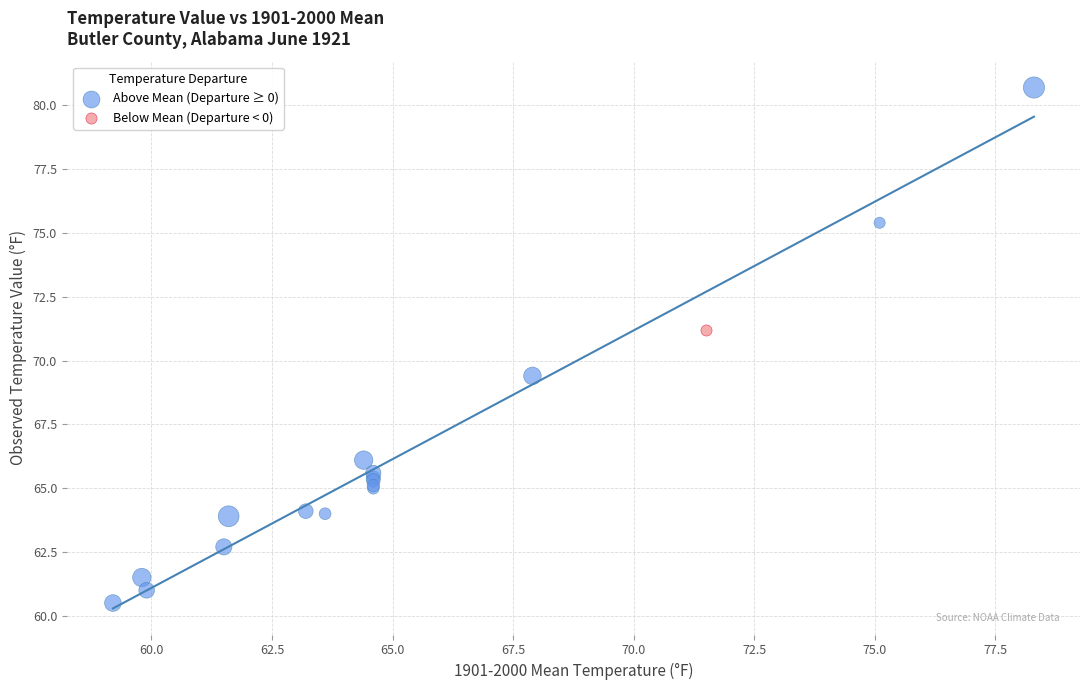

What are all the series names shown in the legend?

Above Mean (Departure ≥ 0), Below Mean (Departure < 0)